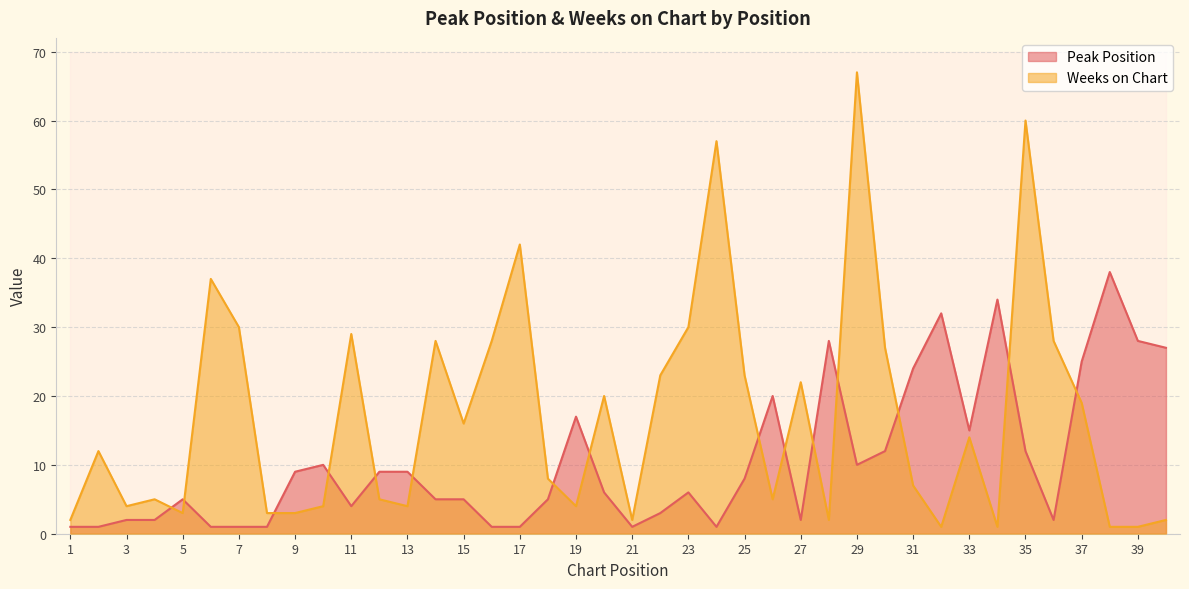

Is it true that Peak Position equals 6 at 23?

True